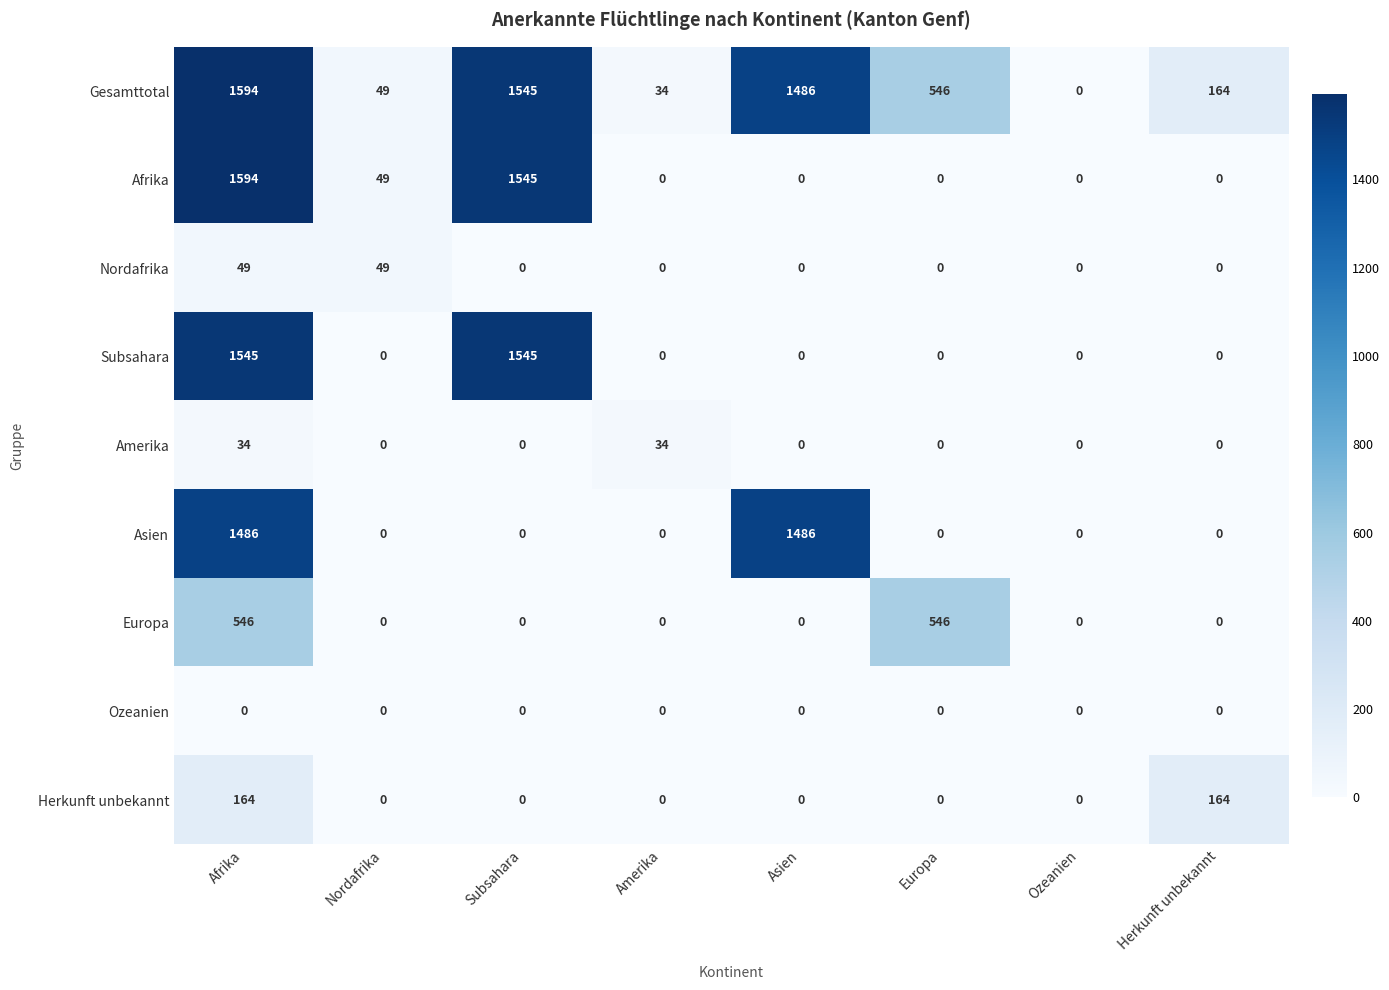

Is it true that Subsahara equals -514 at Nordafrika?

False